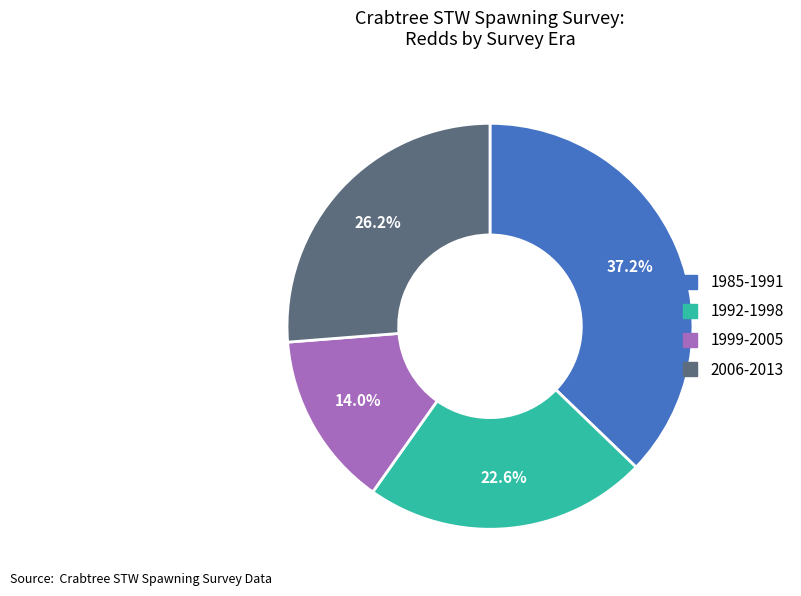

Does any single category account for the majority?

No